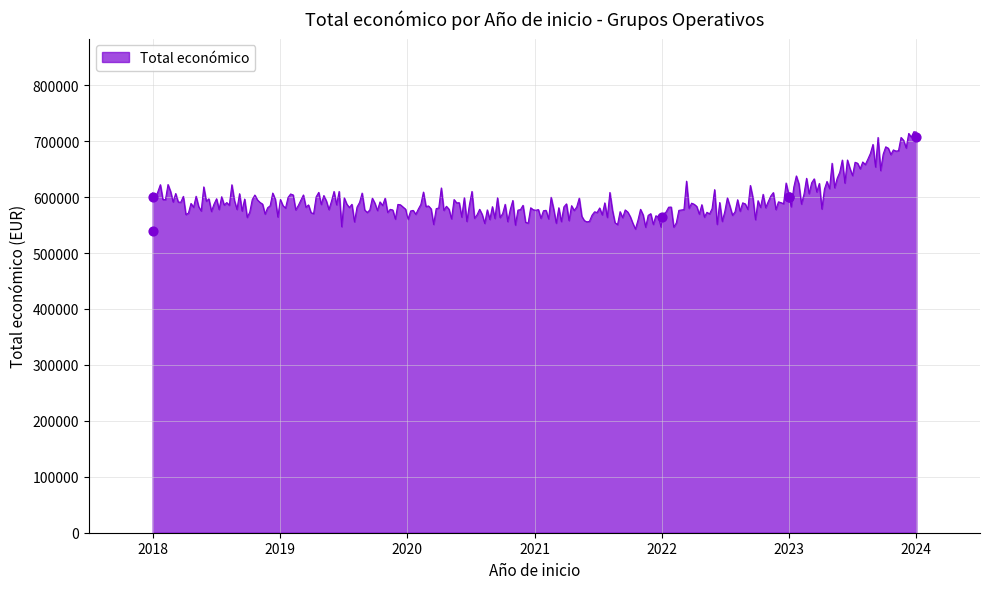

Between 2023 and 2018, which is larger?

2023